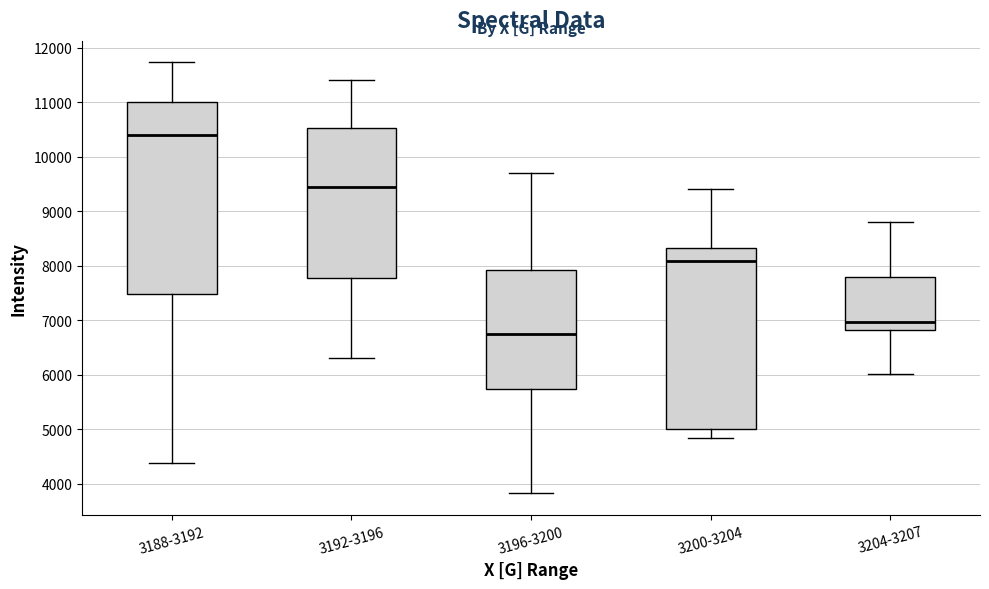

Comparing the boxes themselves (not the whiskers), which one is the tallest?

3188-3192